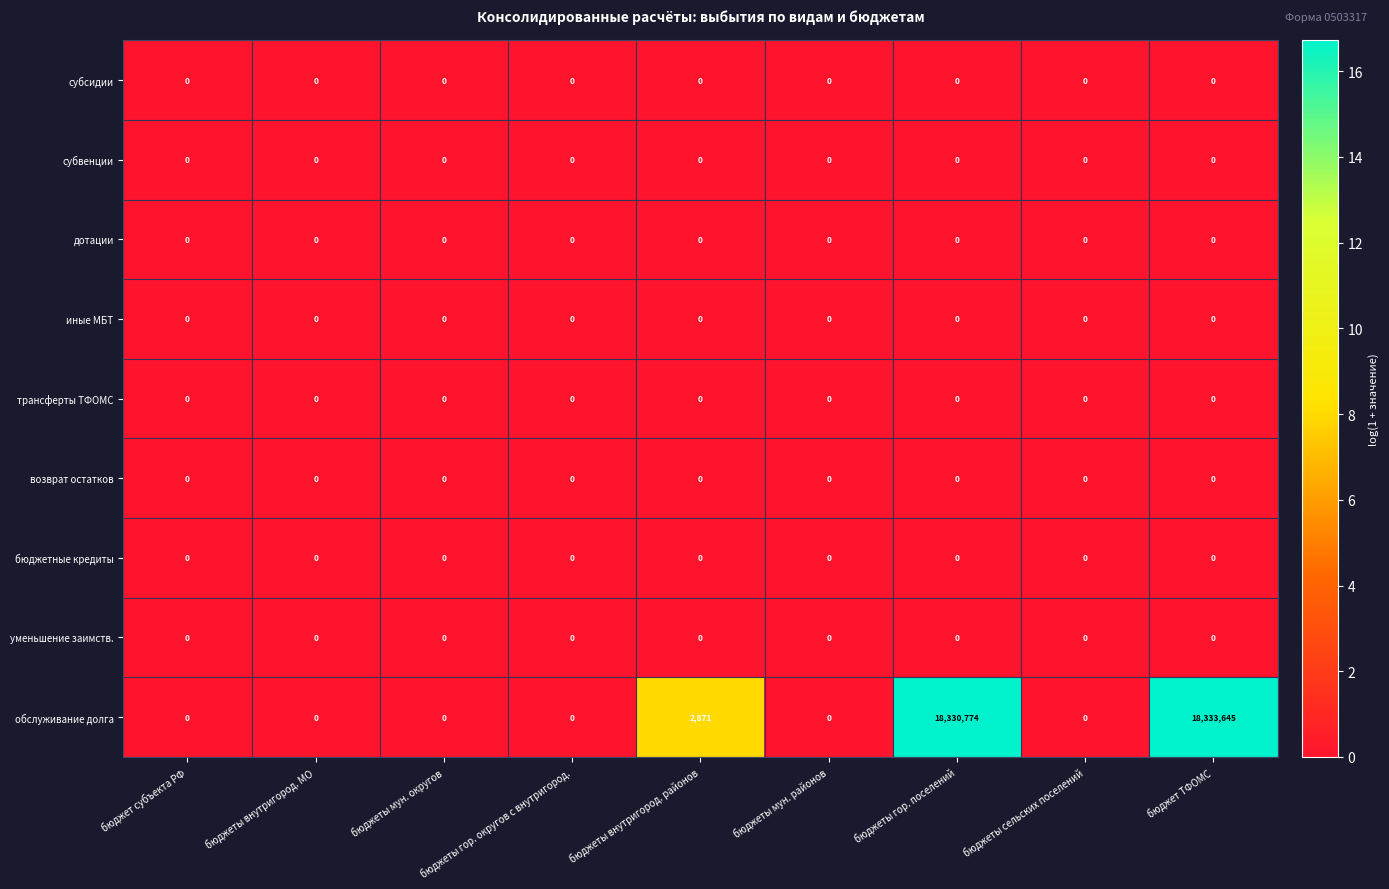

Which series changed the most between бюджет субъекта РФ and бюджет ТФОМС?

обслуживание долга